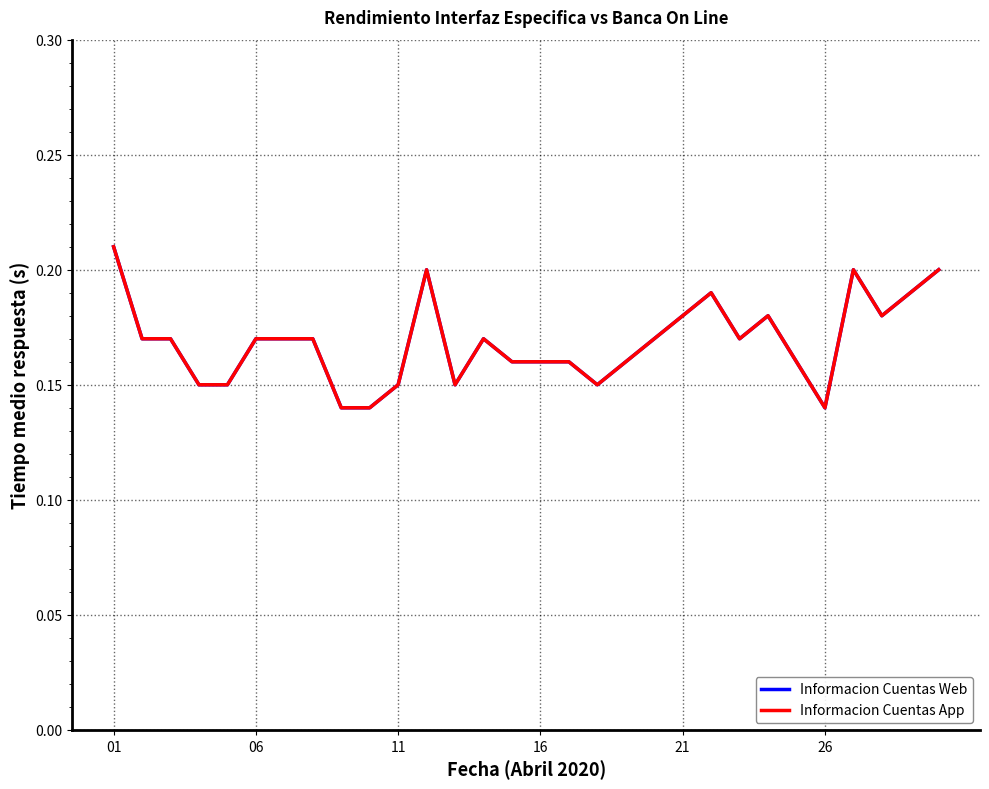

Does the chart have visible grid lines?

Yes